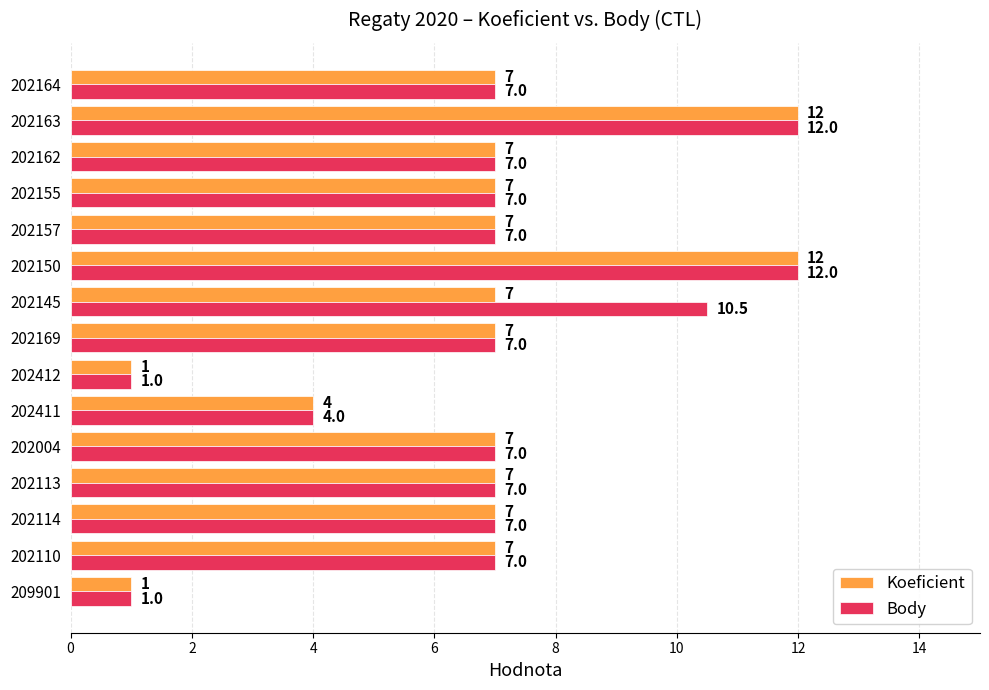

What are all the series names shown in the legend?

Koeficient, Body